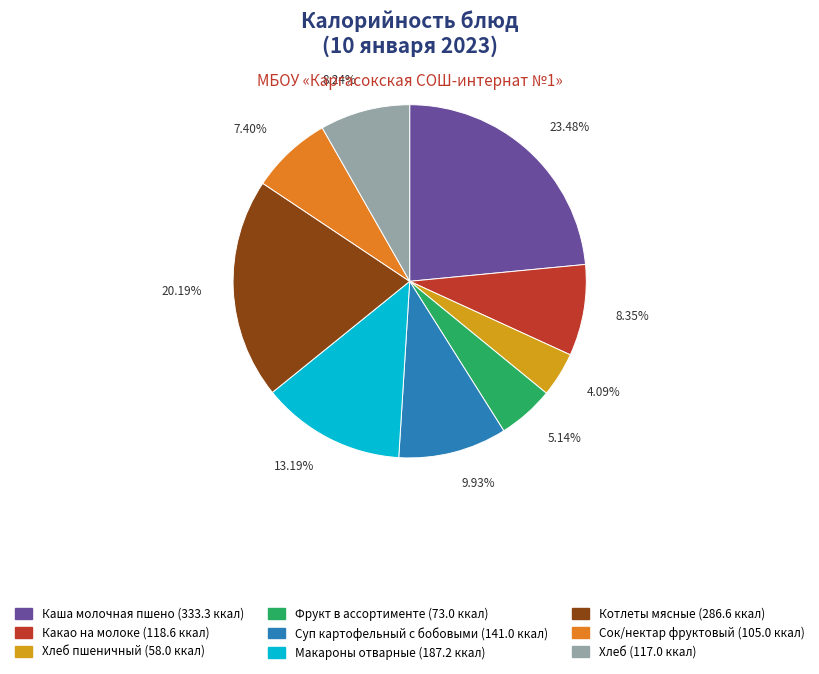

Is there a majority slice in this chart?

No